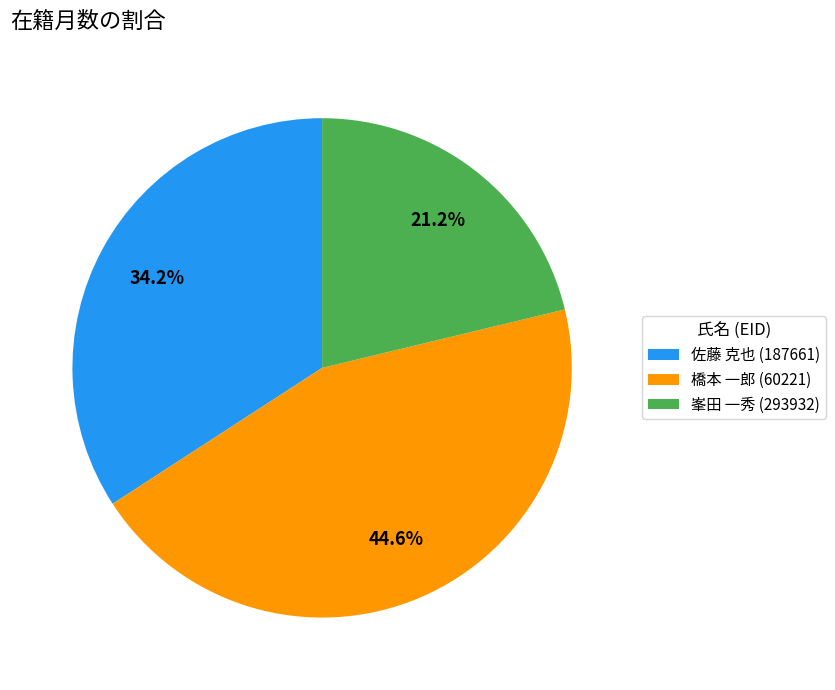

Does 橋本 一郎 (60221) represent more than half of the total?

No